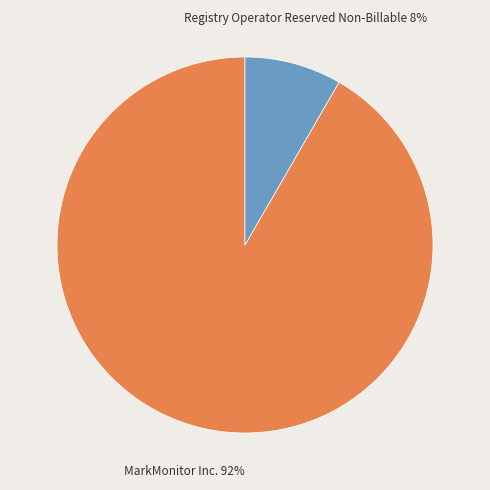

To the nearest percent, what is the average slice percentage?

50%